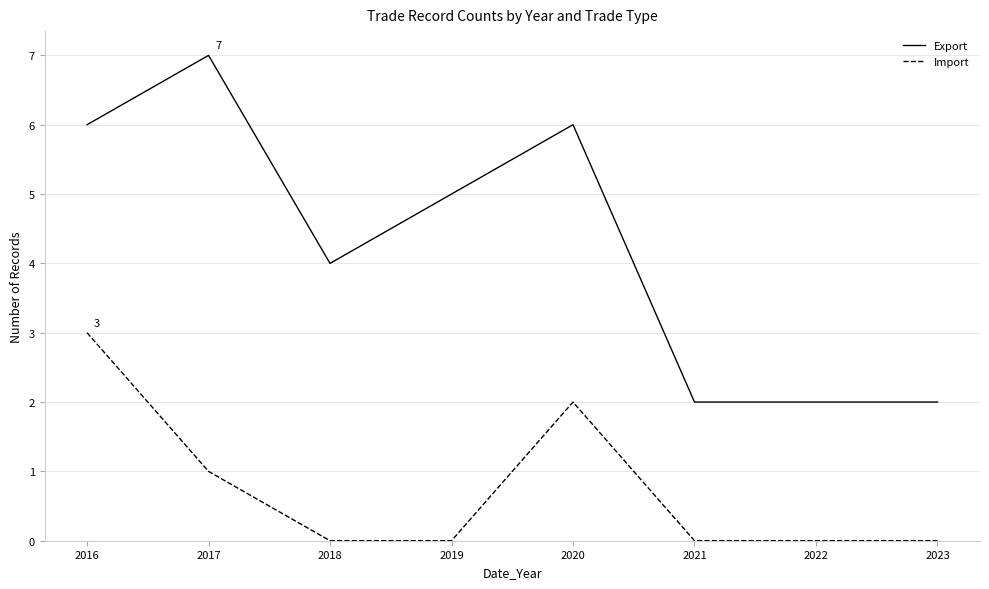

In Import, how many points are higher than both neighbors (excluding endpoints)?

1